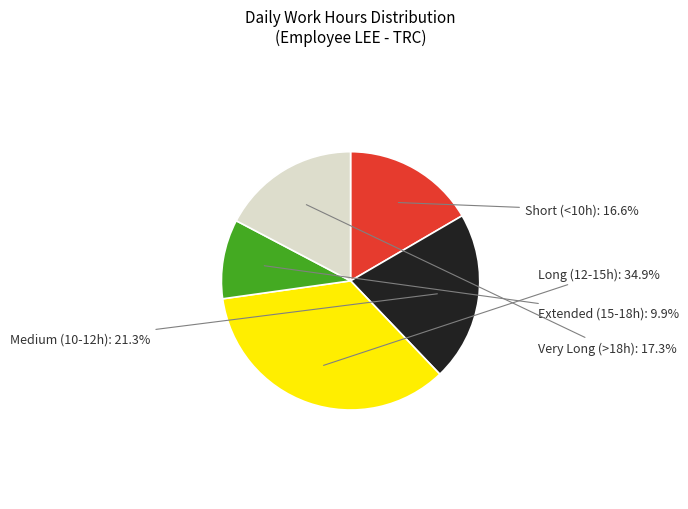

Does any single category account for the majority?

No